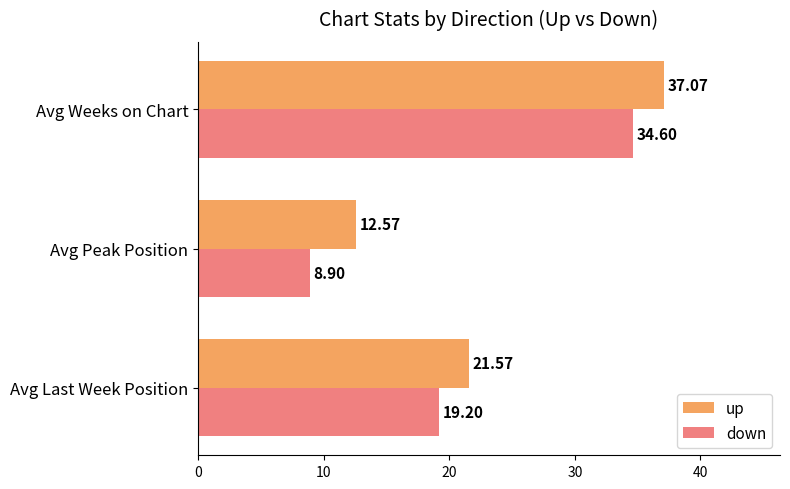

At which category does the chart reach its minimum across all series?

Avg Peak Position